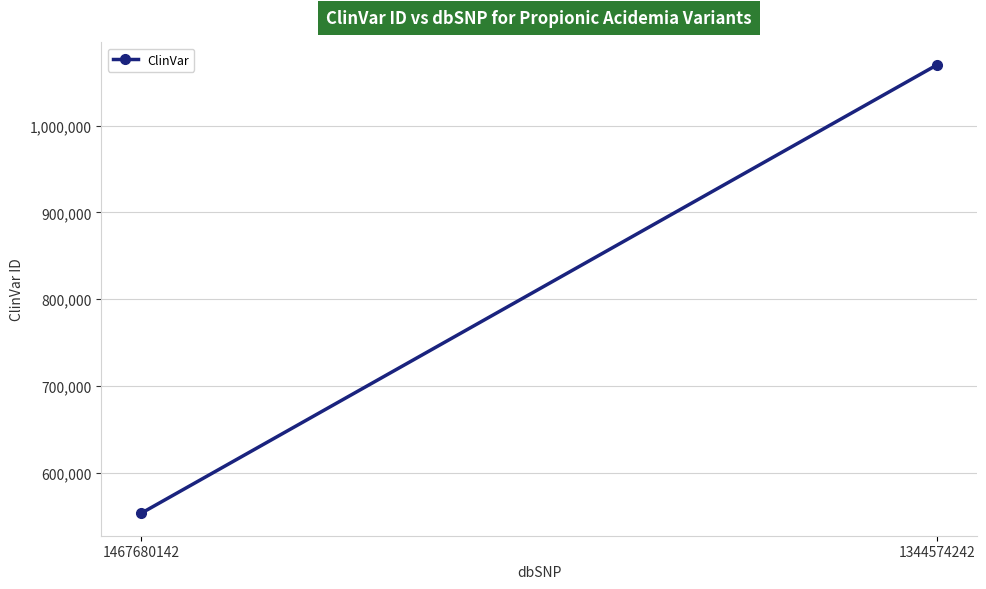

How many values are between 553422 and 1070049?

2